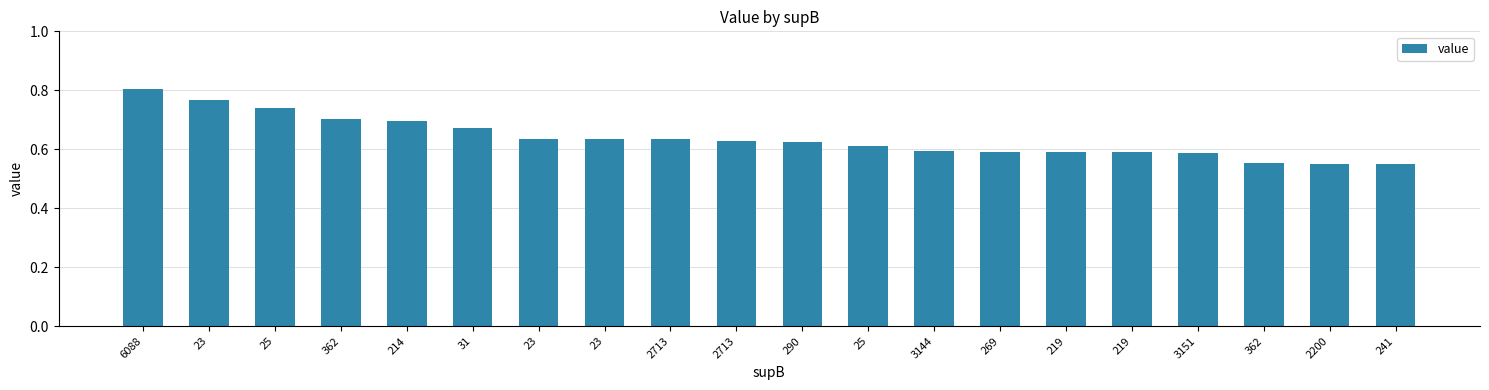

Which has a higher value, 241 or 2713?

2713